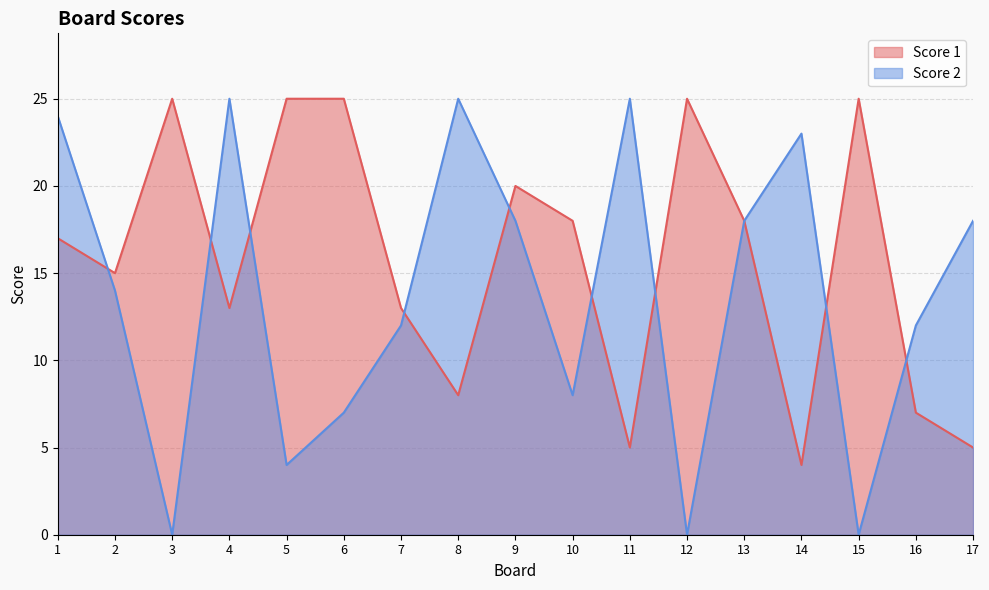

How many series are shown in this chart?

2